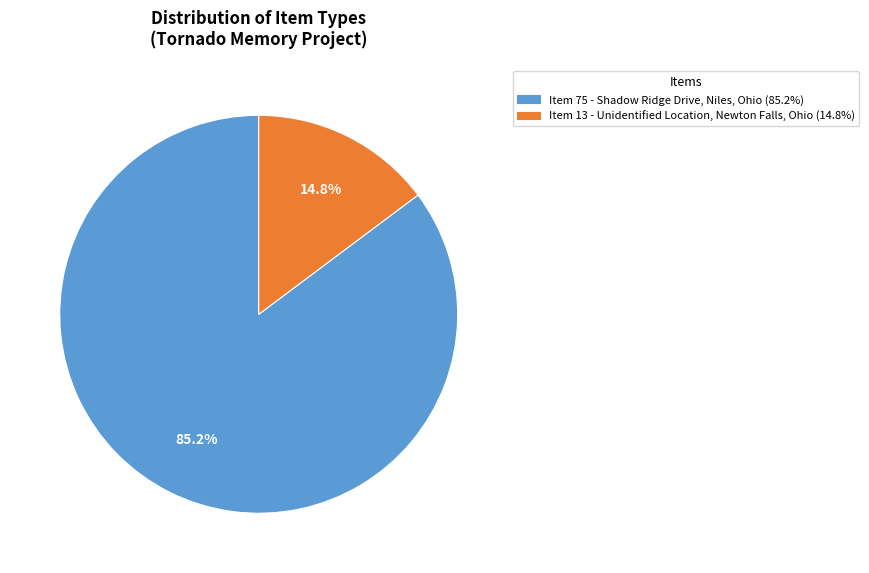

Which category has the biggest portion of the pie?

Item 75 - Shadow Ridge Drive, Niles, Ohio